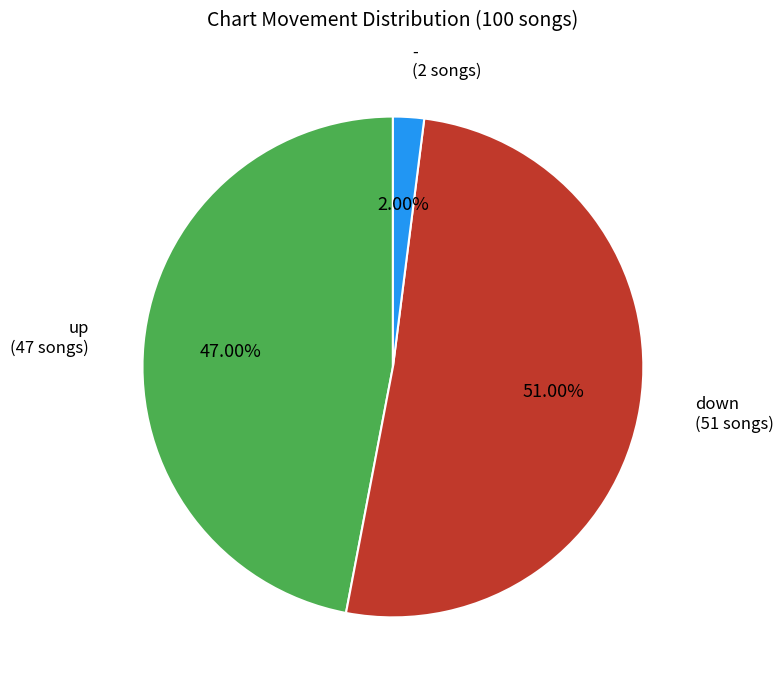

Does any single category account for the majority?

Yes